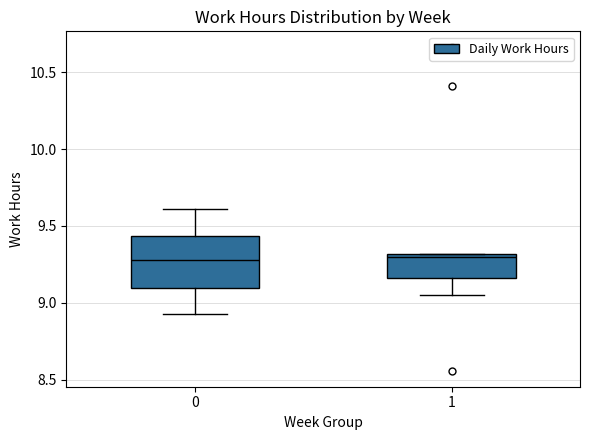

Where is the upper edge of the box at x = 0 on the y-axis? The values are not printed on the chart, so give them approximately, as read against the axis.

9.45